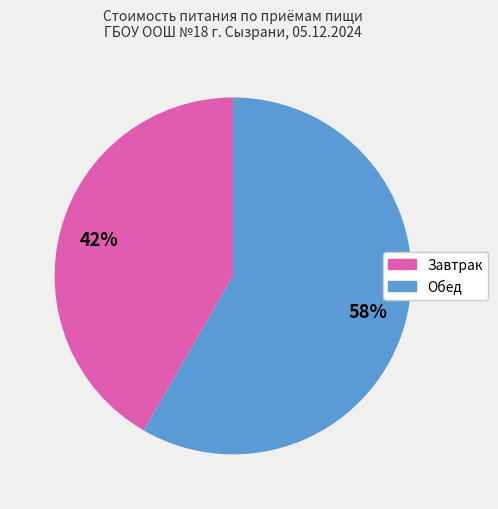

Which slice is the largest?

Обед